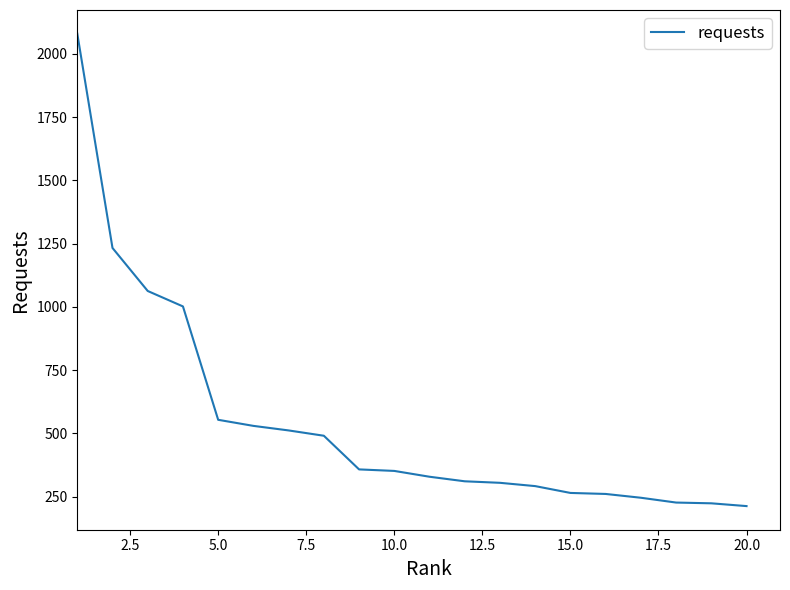

What is the smallest value displayed?

213